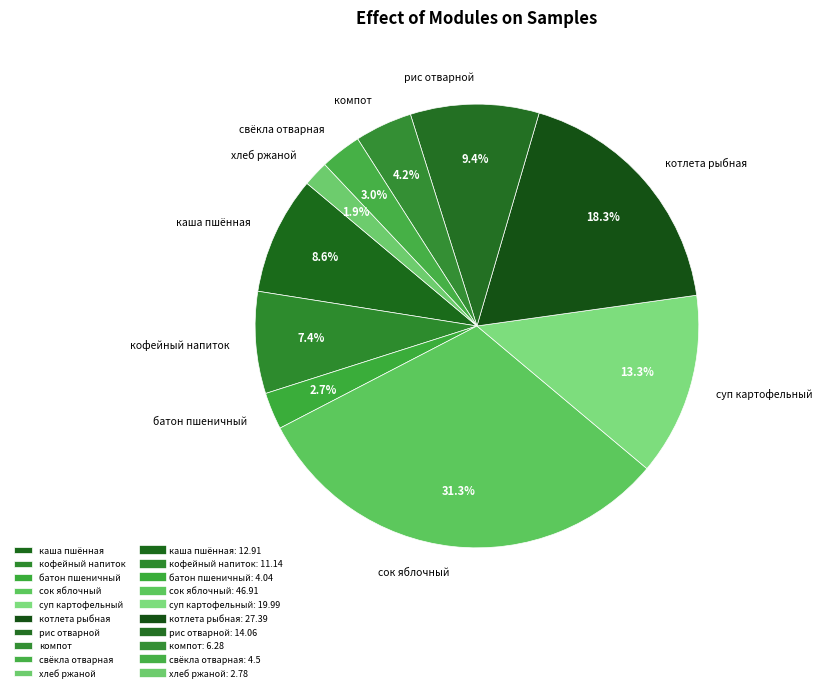

What is the total percentage of свёкла отварная and суп картофельный?

16.3%